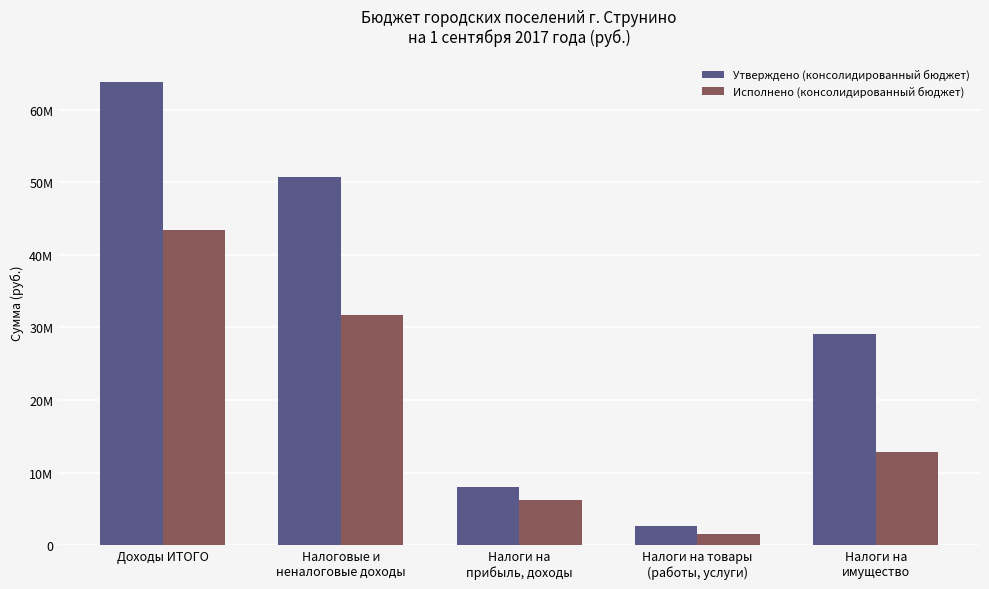

What is the value of the Утверждено (консолидированный бюджет) bar at the 4th from the left?

2706000.0